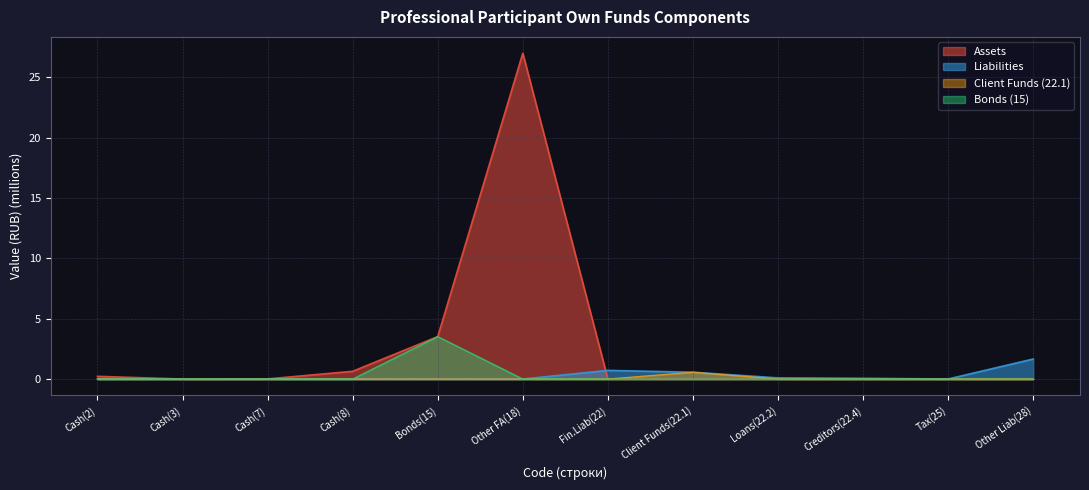

Between Cash(8) and Other FA(18), which series saw the biggest shift?

Assets